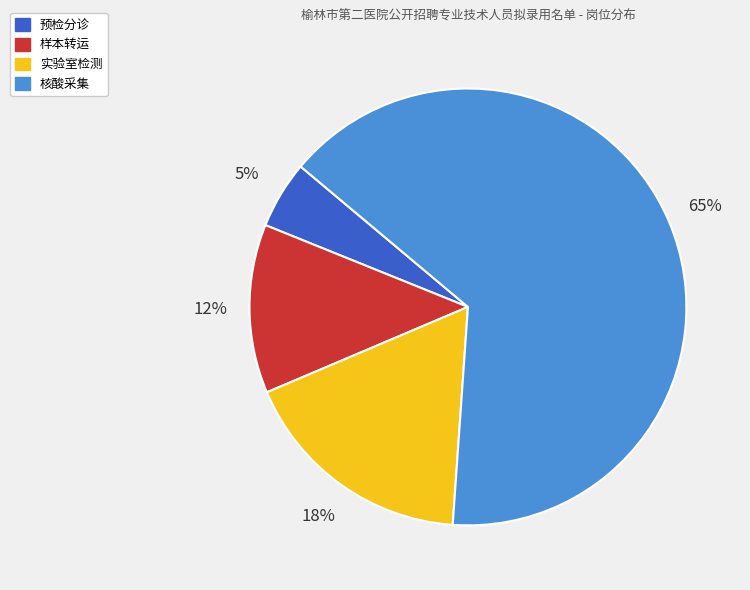

Do 实验室检测 and 预检分诊 together represent more than half of the pie?

No